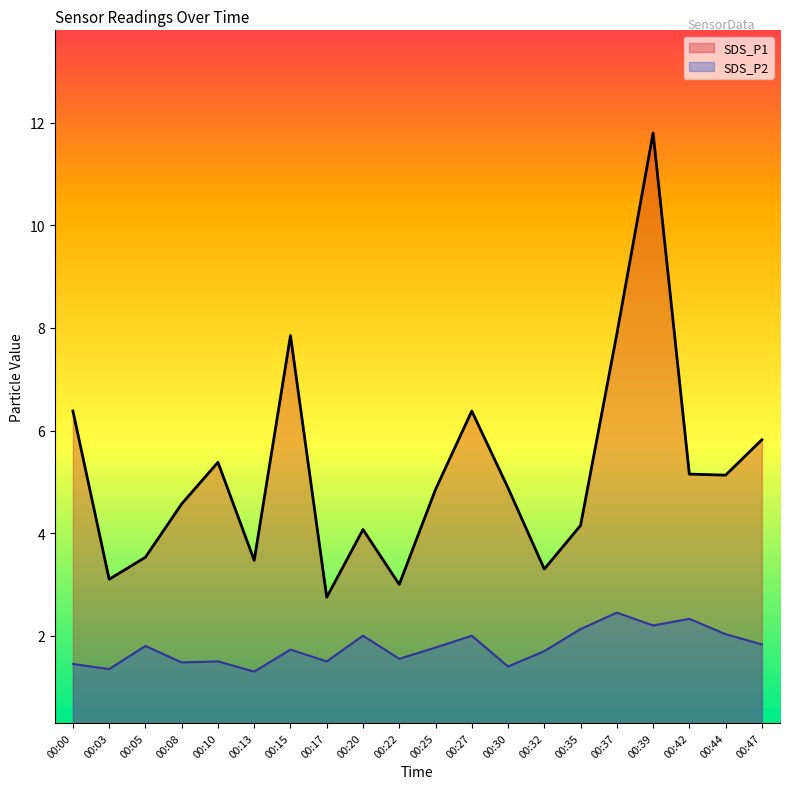

Which has a higher value, 00:27 or 00:30?

00:27